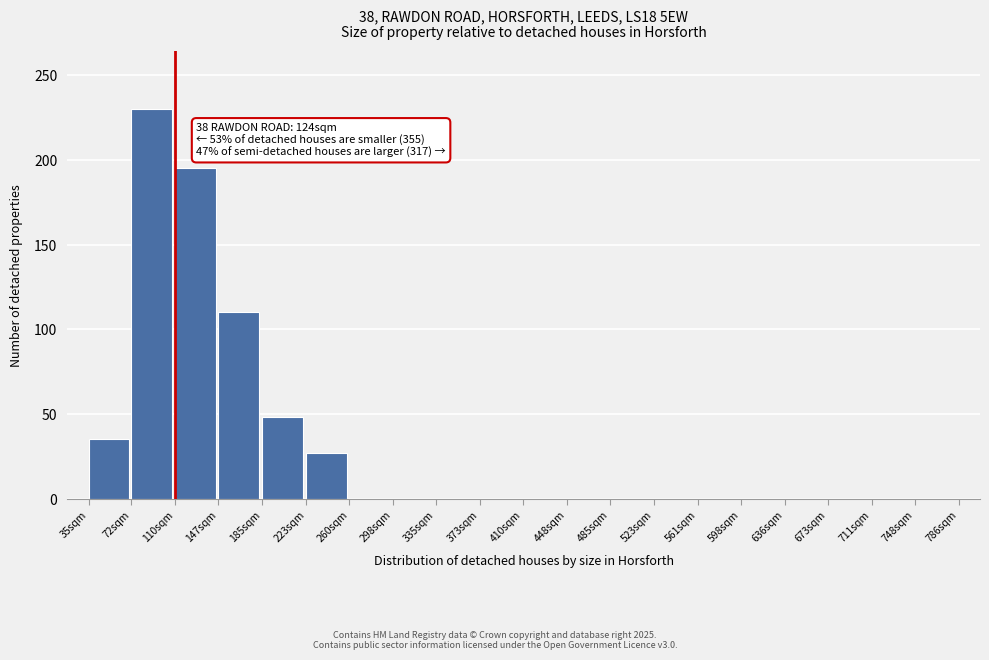

Reading left to right, transcribe all the data shown in this chart.

35sqm=35	72sqm=230	110sqm=195	147sqm=110	185sqm=48	223sqm=27	260sqm=0	298sqm=0	335sqm=0	373sqm=0	410sqm=0	448sqm=0	485sqm=0	523sqm=0	561sqm=0	598sqm=0	636sqm=0	673sqm=0	711sqm=0	748sqm=0